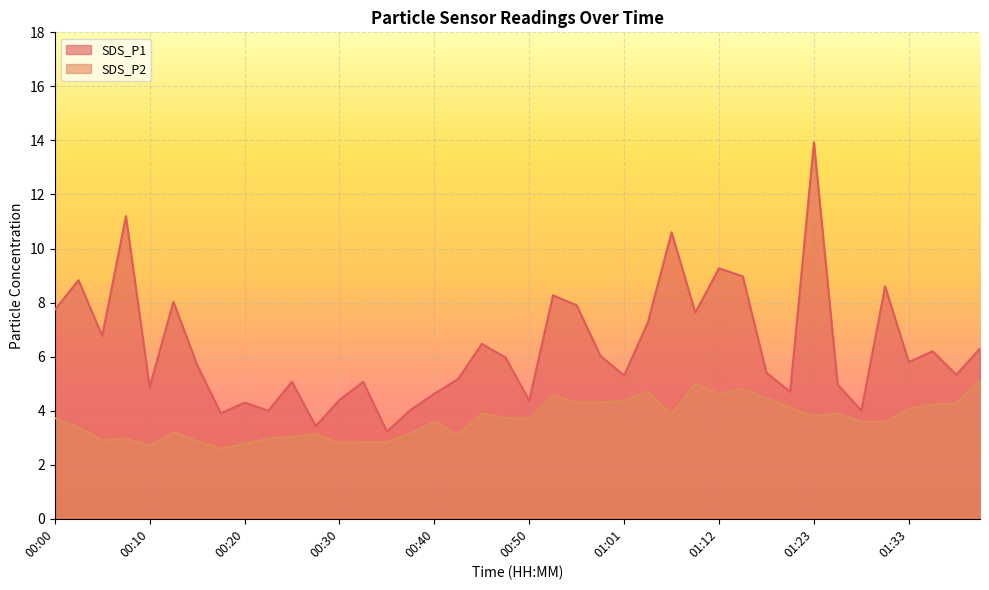

What is the spread (max minus min) of values at 00:23?

1.0